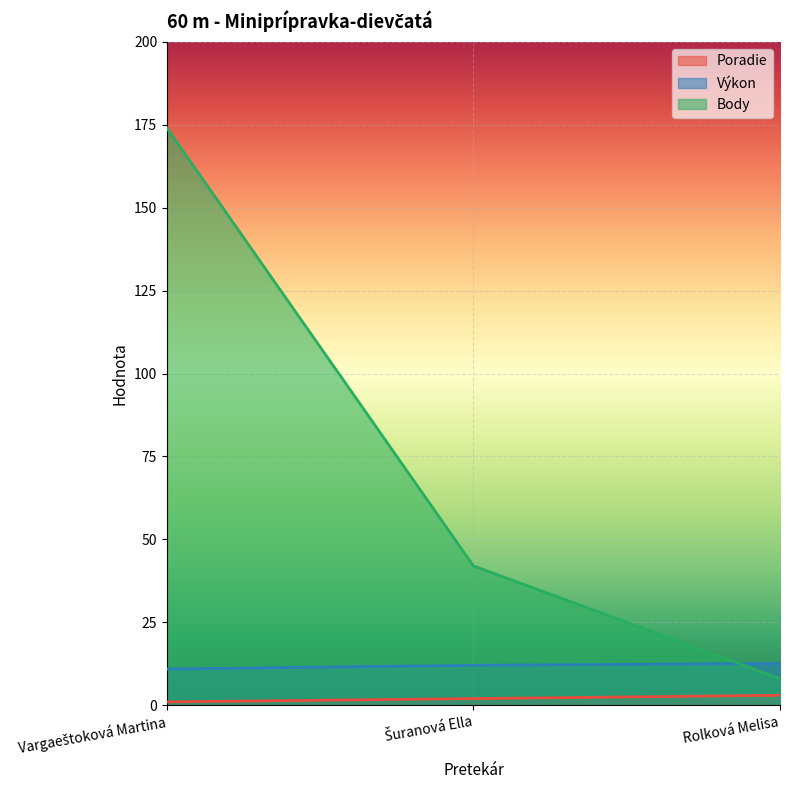

What is the sum of the Výkon values at Šuranová Ella and Vargaeštoková Martina?

22.9